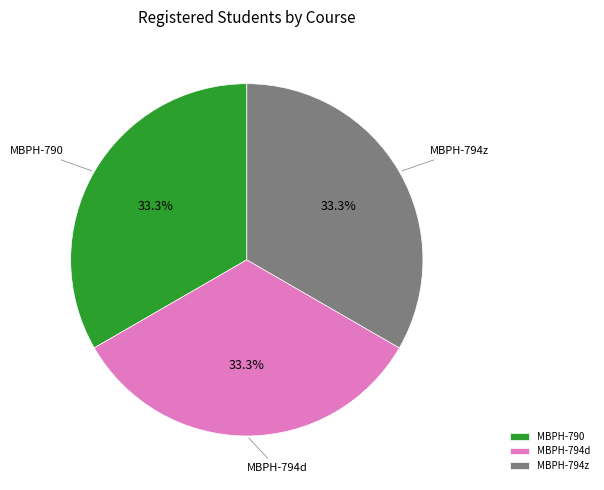

What percentage is the MBPH-790 slice, to the nearest percent?

33%